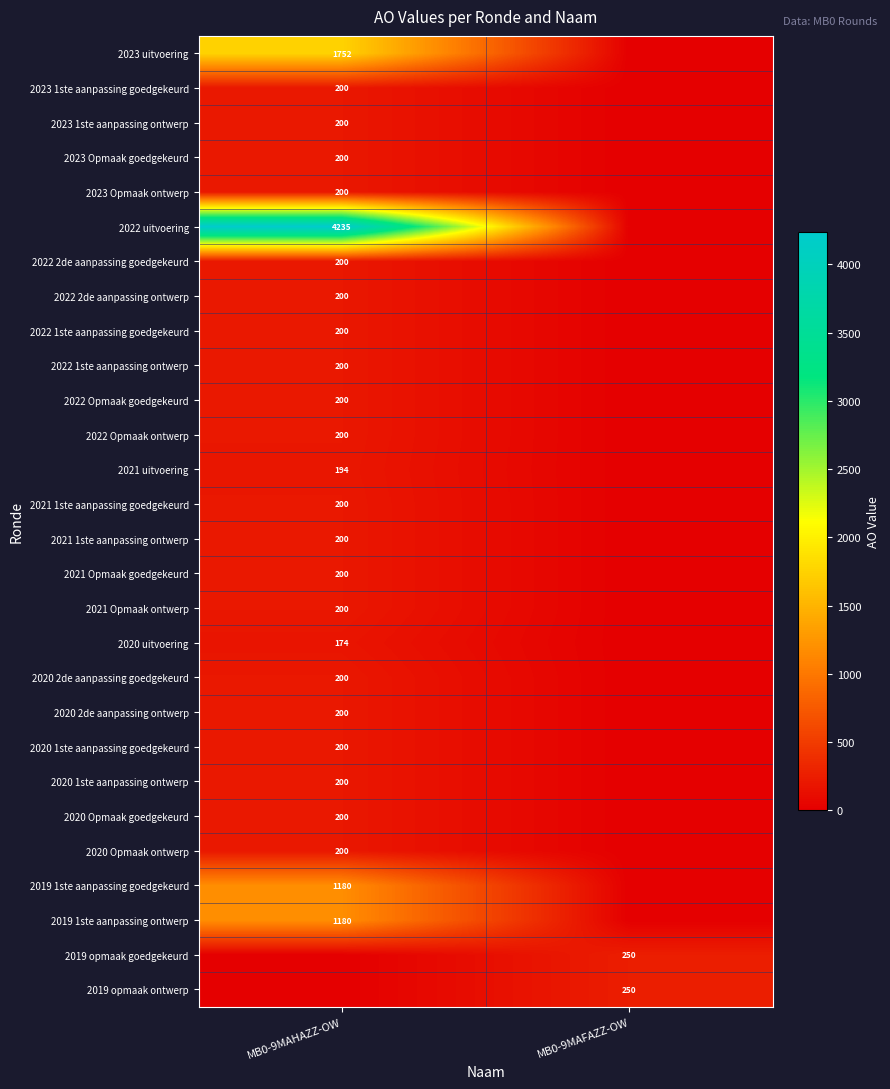

The 2020 1ste aanpassing goedgekeurd series shows 200 at MB0-9MAHAZZ-OW. True or false?

True